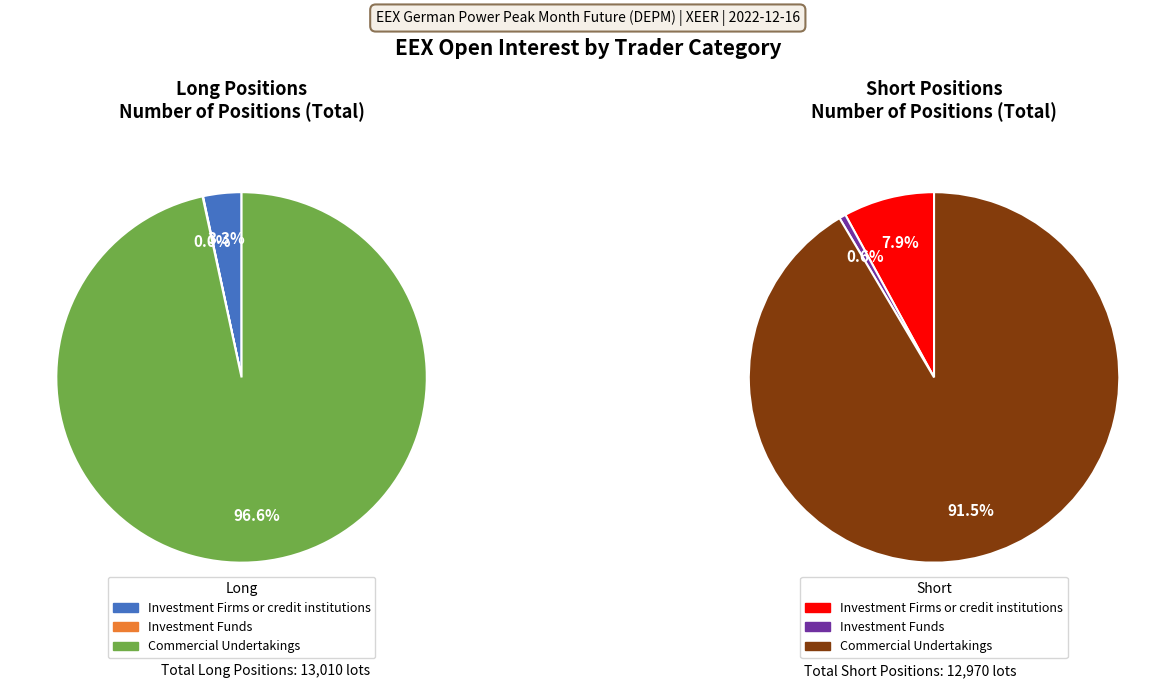

Which has a higher value, Investment Funds or Commercial Undertakings?

Commercial Undertakings